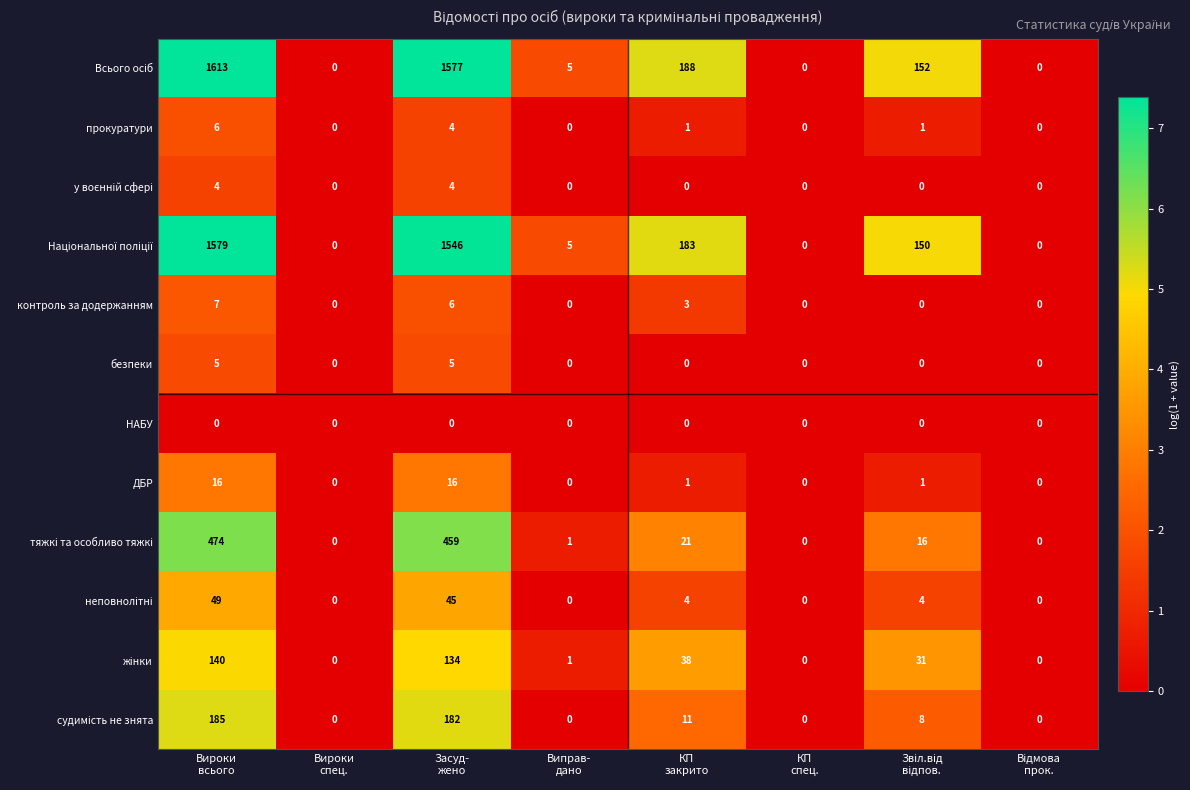

What is the maximum value shown in the chart?

1613